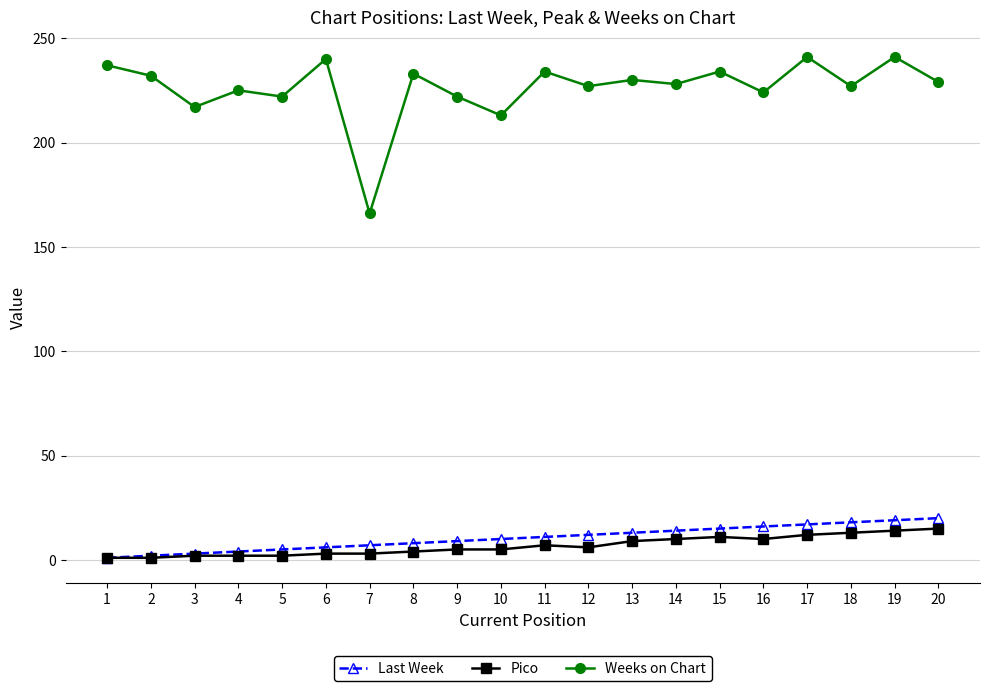

Which series has the largest total across all categories?

Weeks on Chart